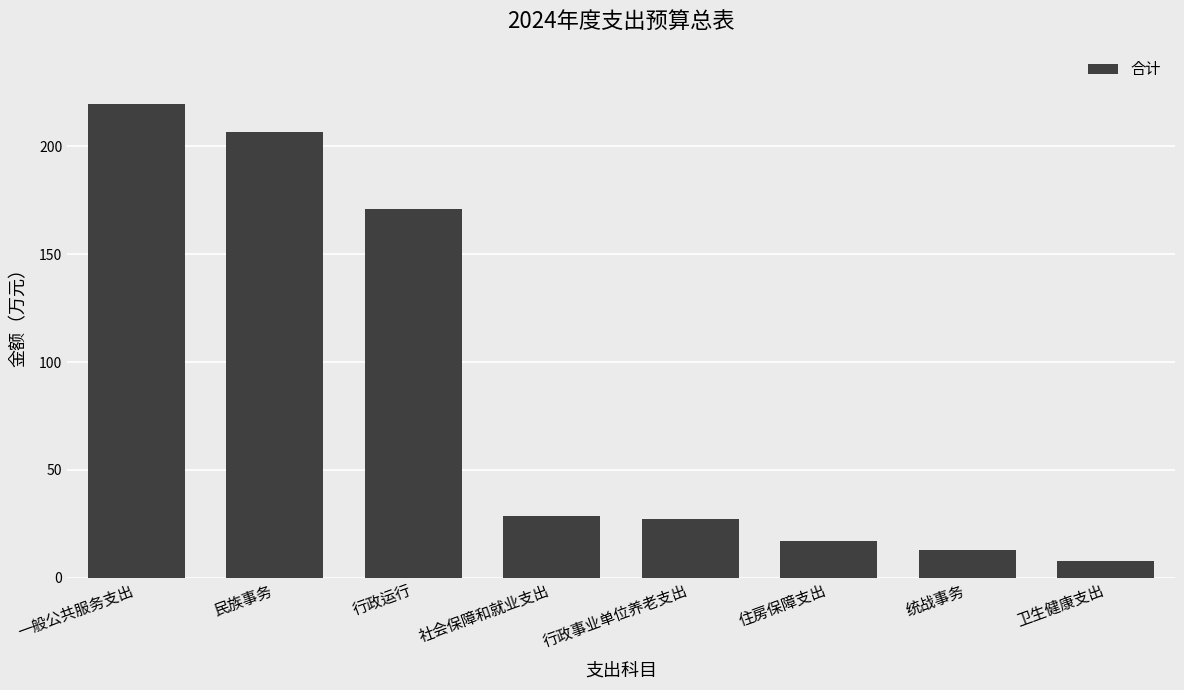

At which label does the data first exceed 28?

一般公共服务支出